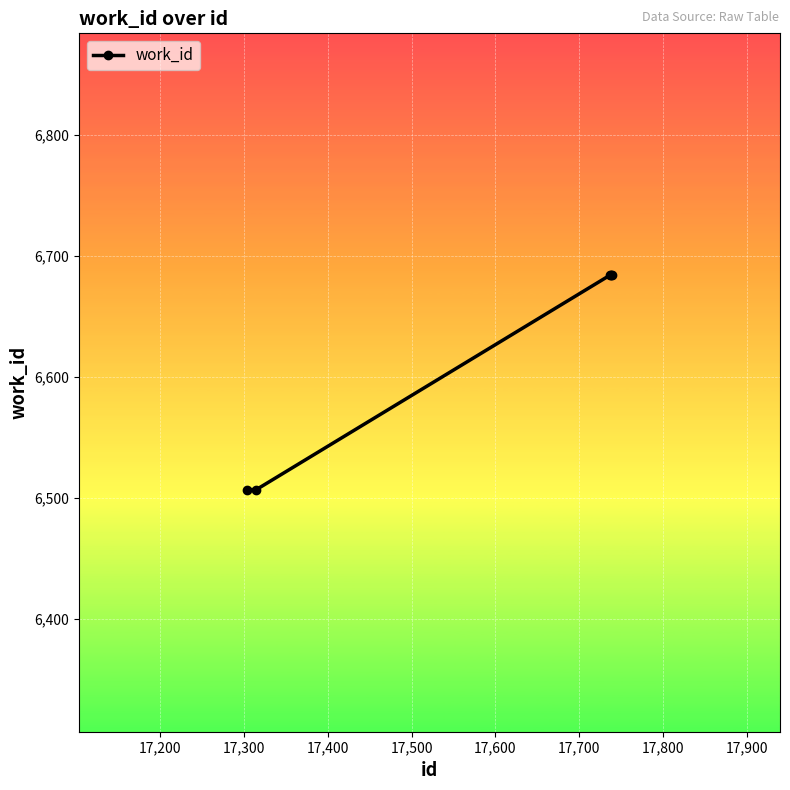

Count the number of categories in the chart.

5